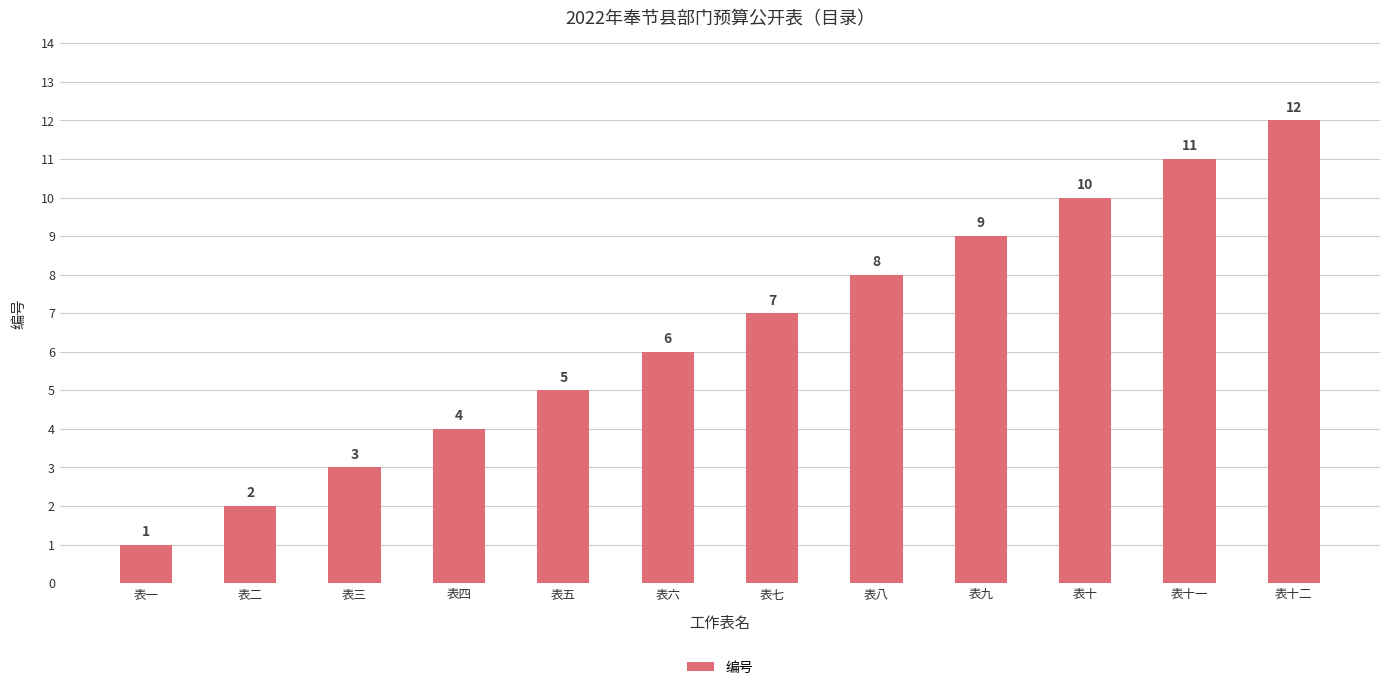

Count the number of categories in the chart.

12